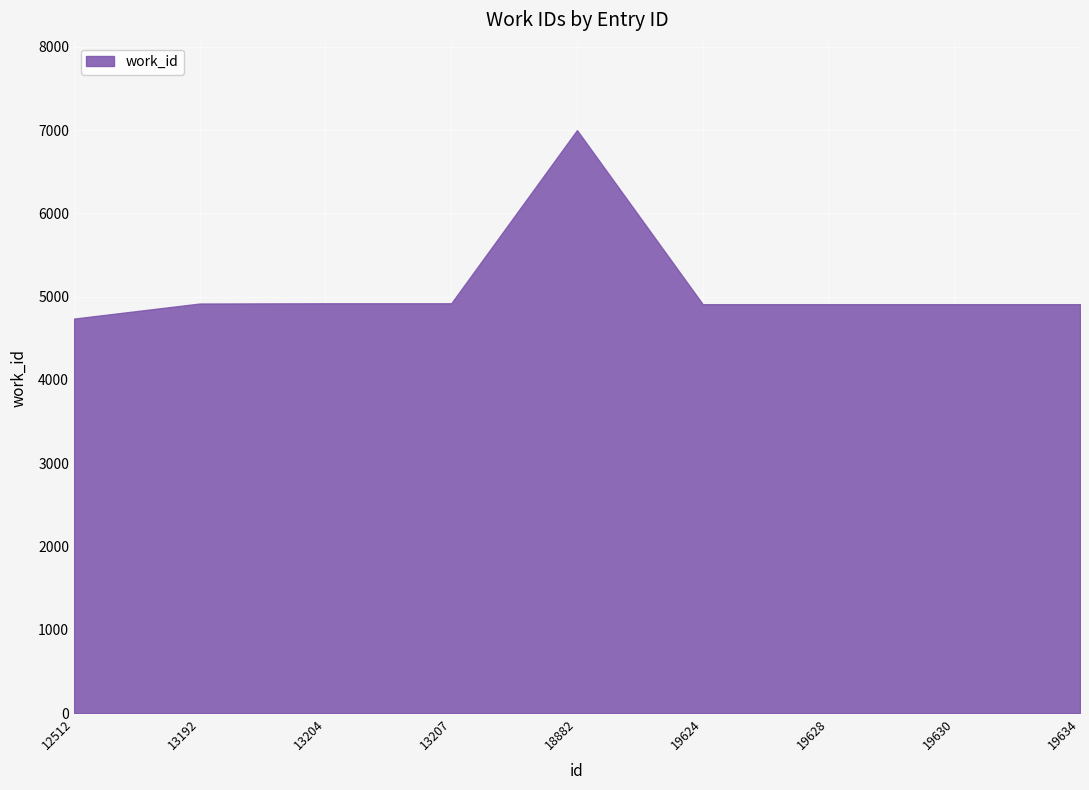

List the labels in order of value, largest first.

18882, 13204, 13207, 13192, 19624, 19628, 19630, 19634, 12512